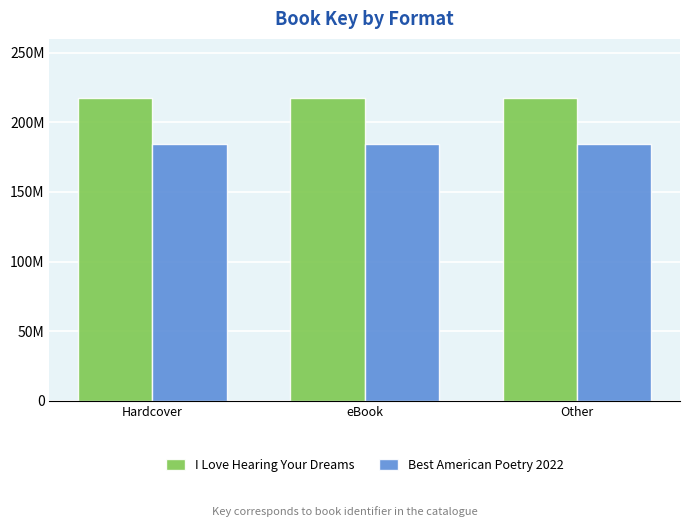

Reading left to right, extract all data points from this chart.

I Love Hearing Your Dreams: 217246982	217246982	217246982
Best American Poetry 2022: 184782845	184782845	184782845